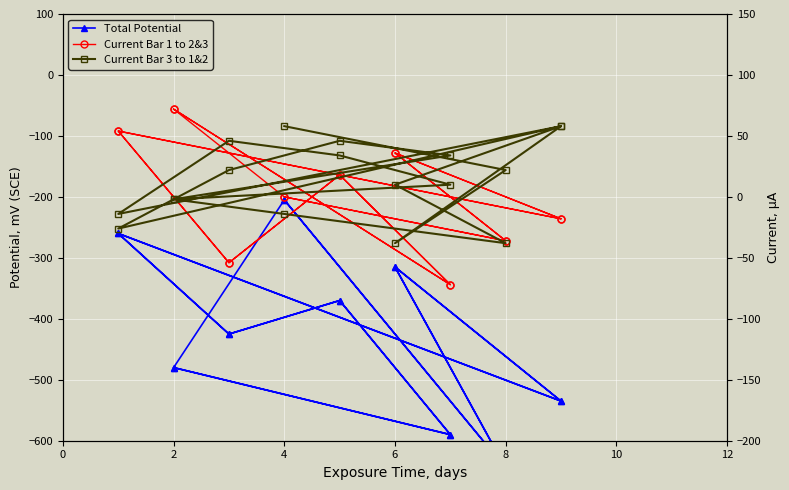

True or false: Current Bar 1 to 2&3 and Total Potential cross at least once.

False